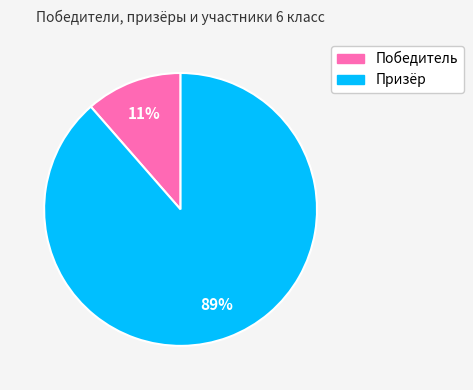

To the nearest percent, what percentage of the pie is Призёр?

89%